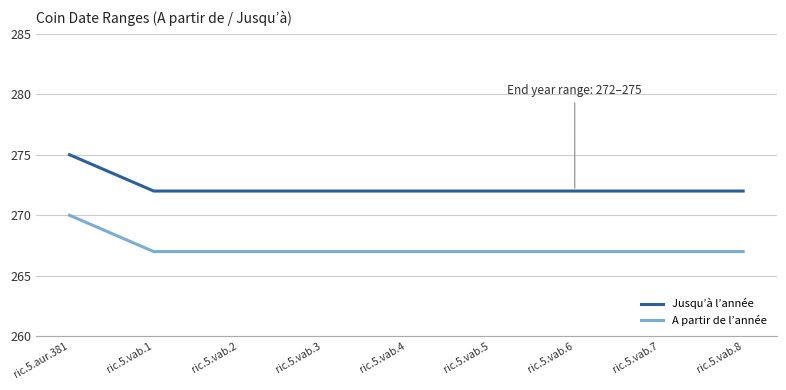

What is the sum of all A partir de l’année values?

2406